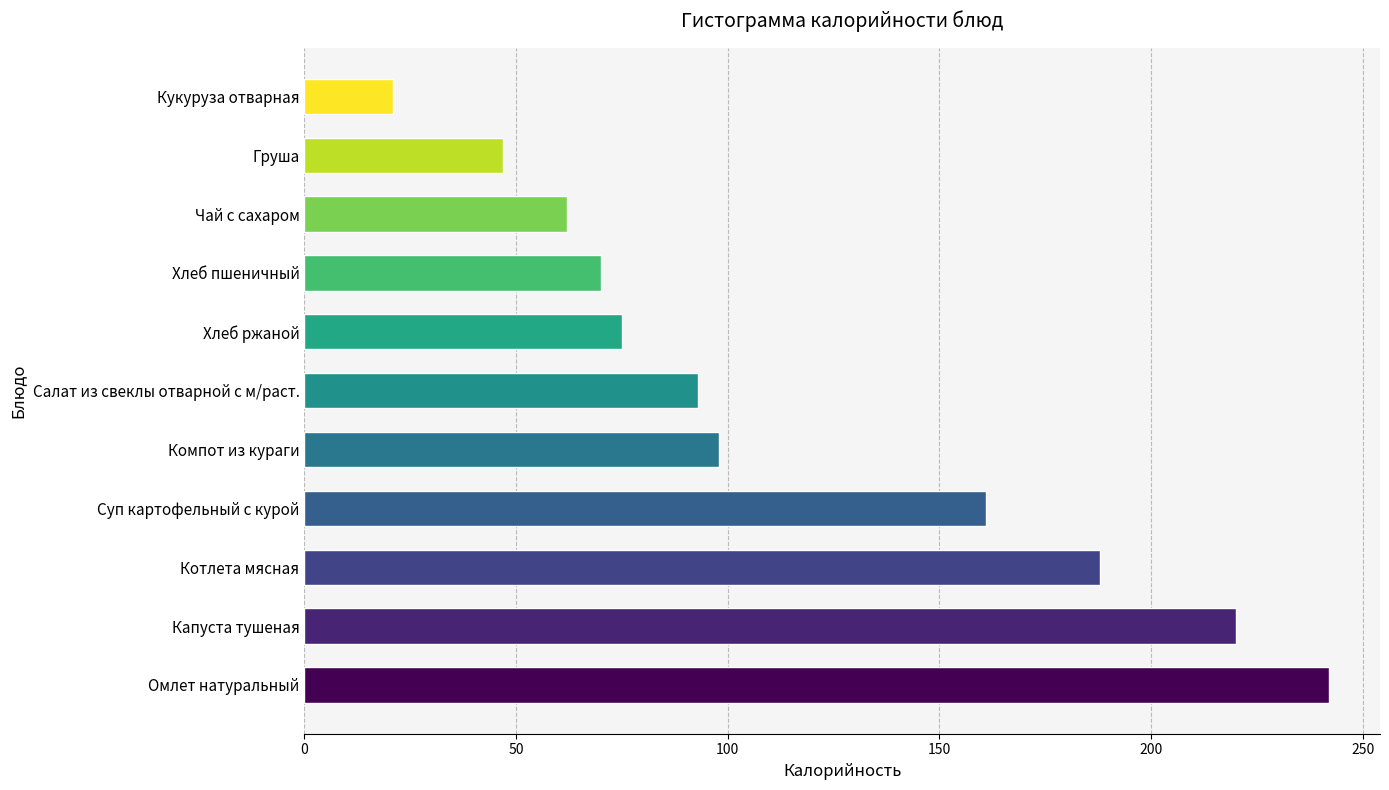

What is the smallest value displayed?

21.0